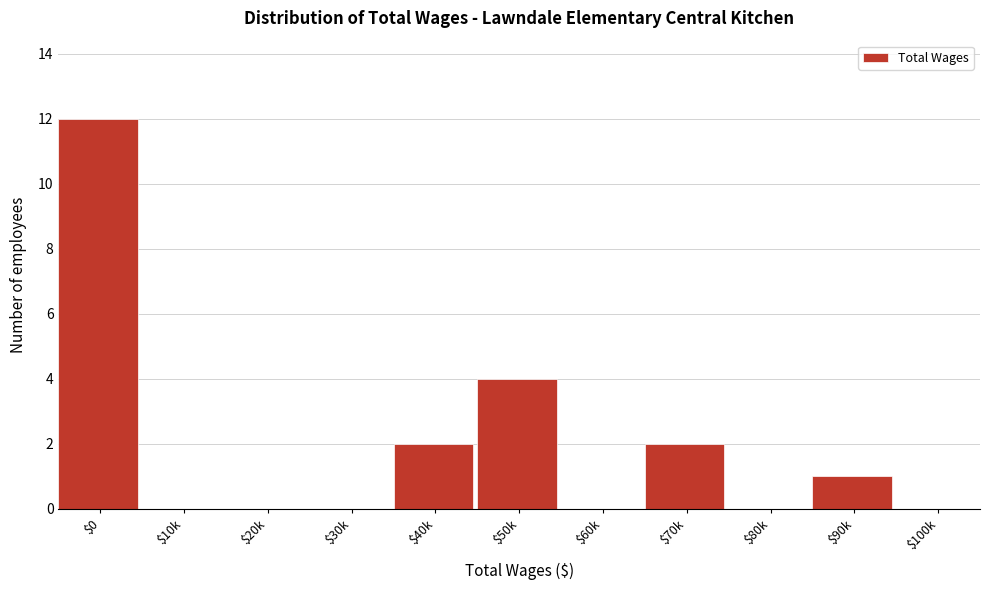

At which label is the value closest to 6?

$50k